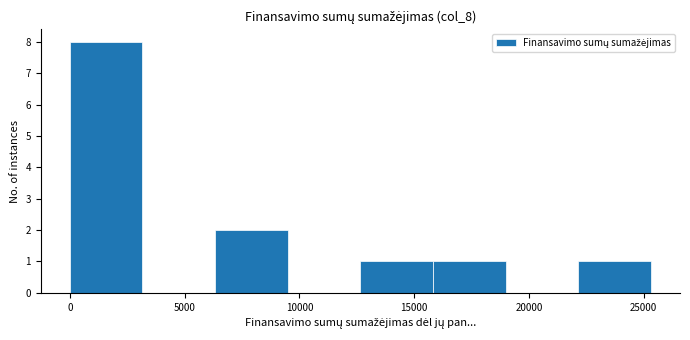

How tall is the bar that spans 0 to 3000 on the x-axis? Neither the bar edges nor the heights are printed on the chart, so give them approximately, as read against the axes.

8